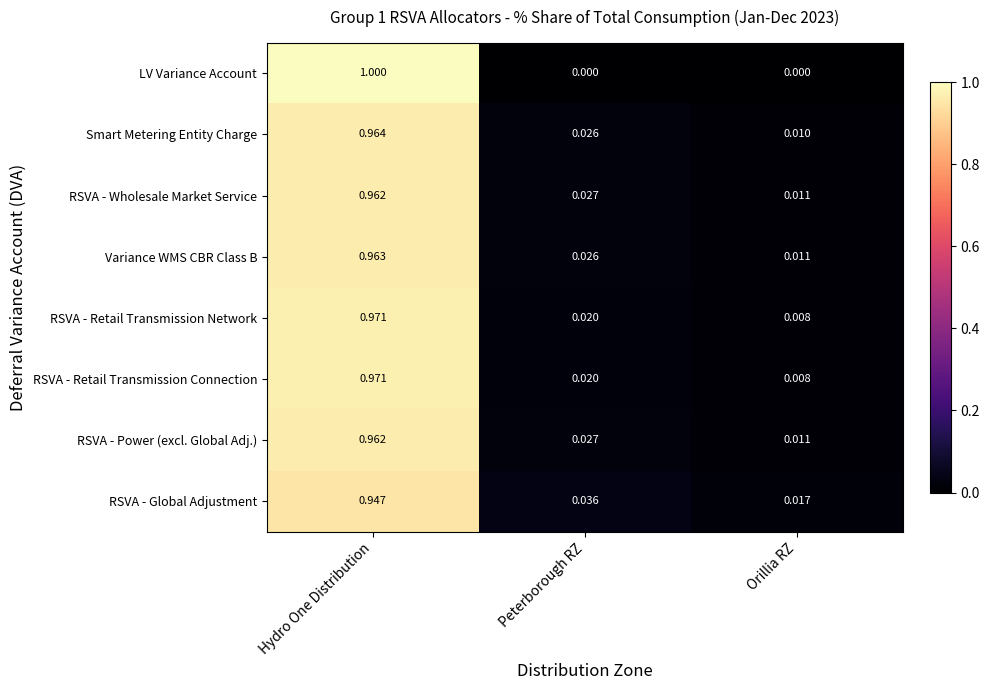

Is the value of RSVA - Power (excl. Global Adj.) at Peterborough RZ greater than the value of RSVA - Wholesale Market Service at Orillia RZ?

Yes